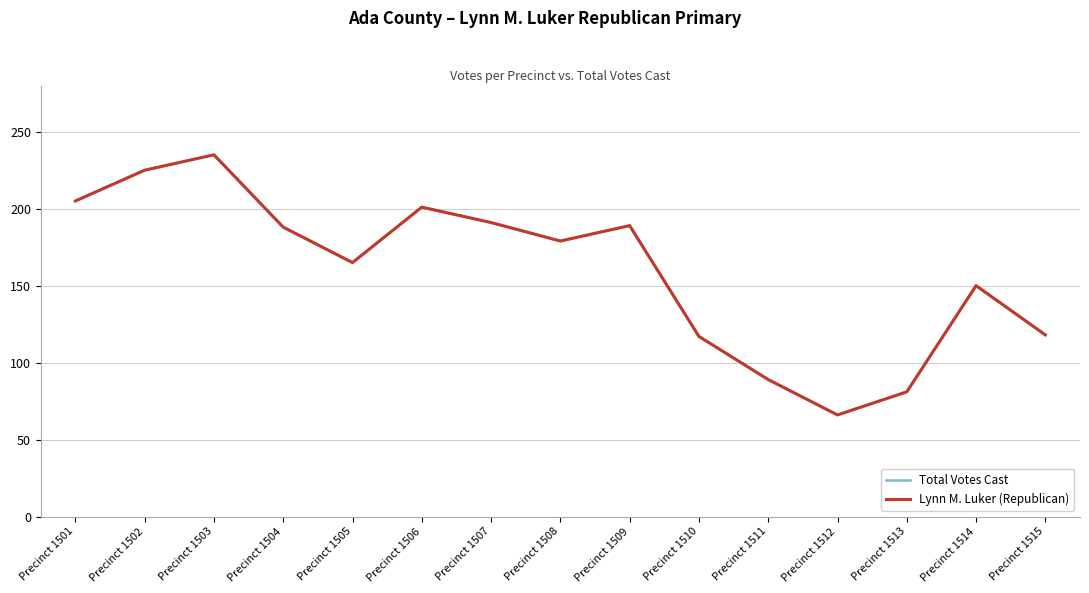

Does the chart display data point markers on the line(s)?

No